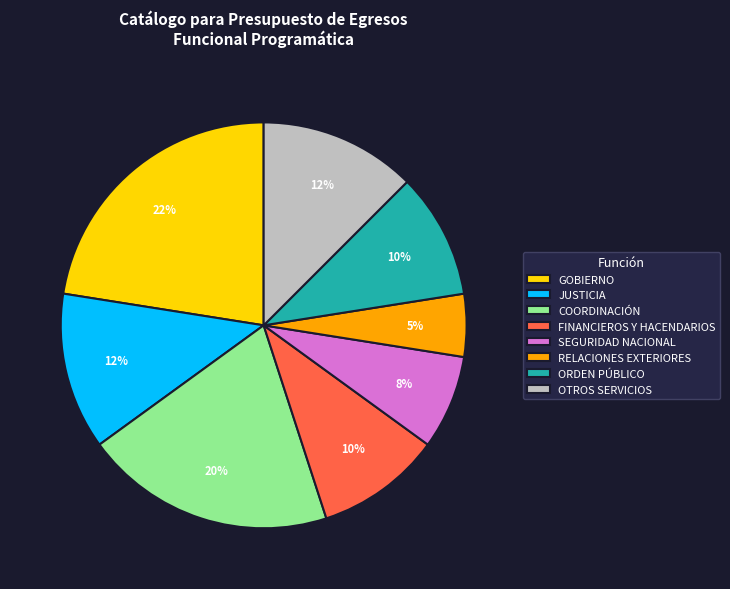

Does SEGURIDAD NACIONAL account for over 50% of the chart?

No